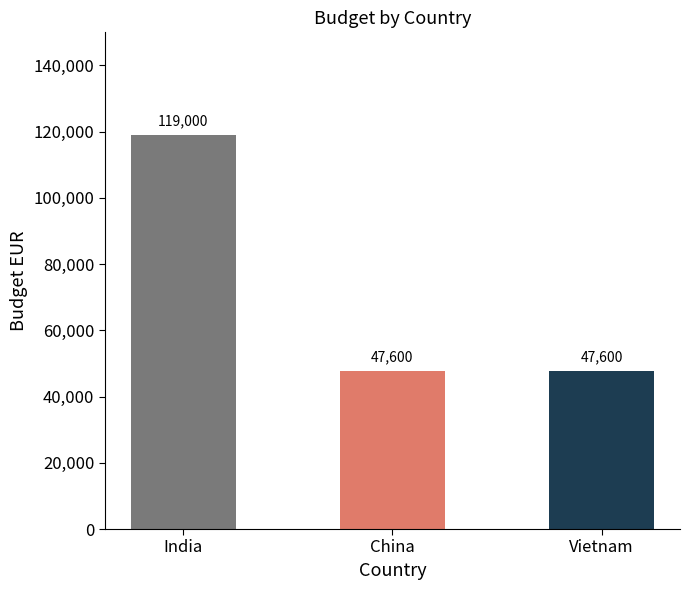

Reading left to right, extract all data points from this chart.

India=119000	China=47600	Vietnam=47600